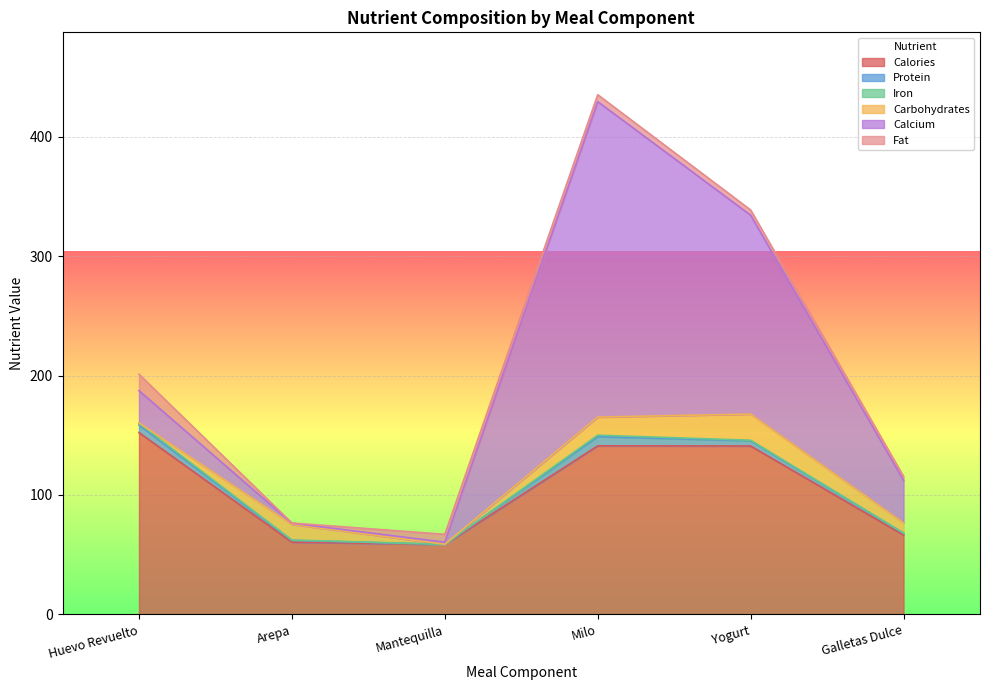

How many series are shown in this chart?

6